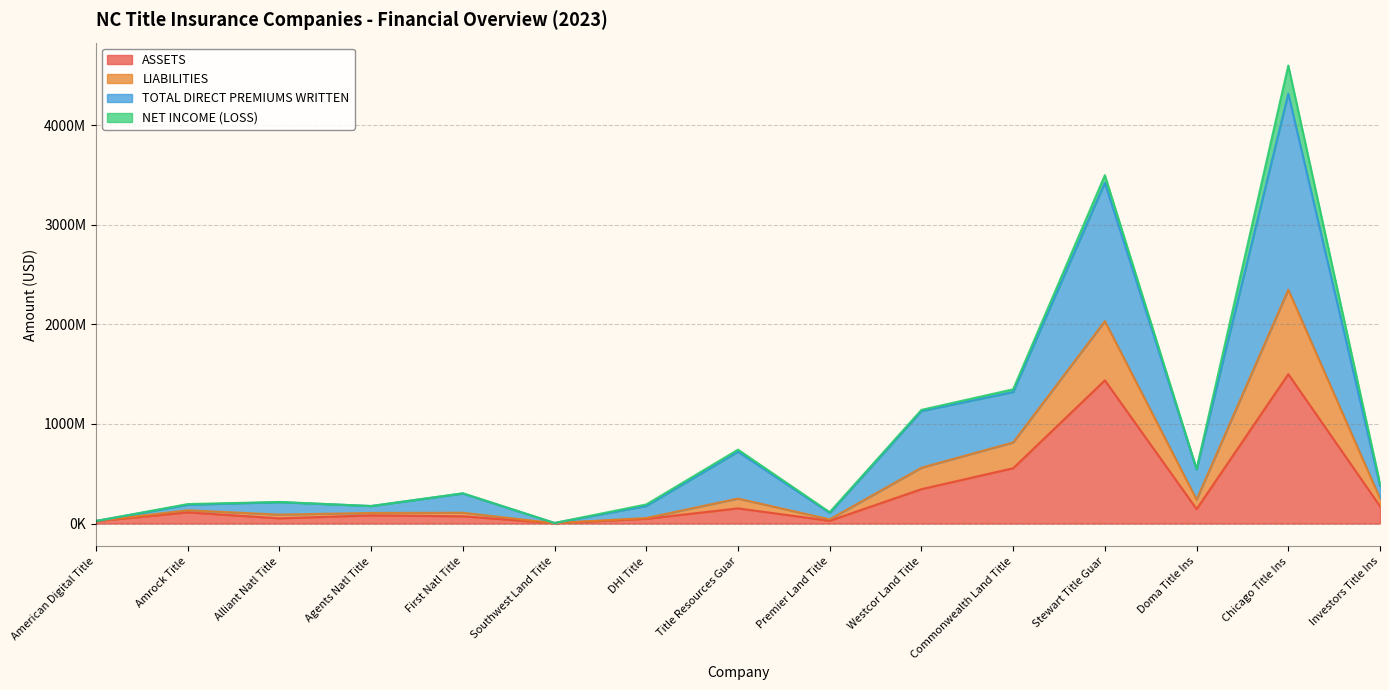

Does the chart display data point markers on the line(s)?

No